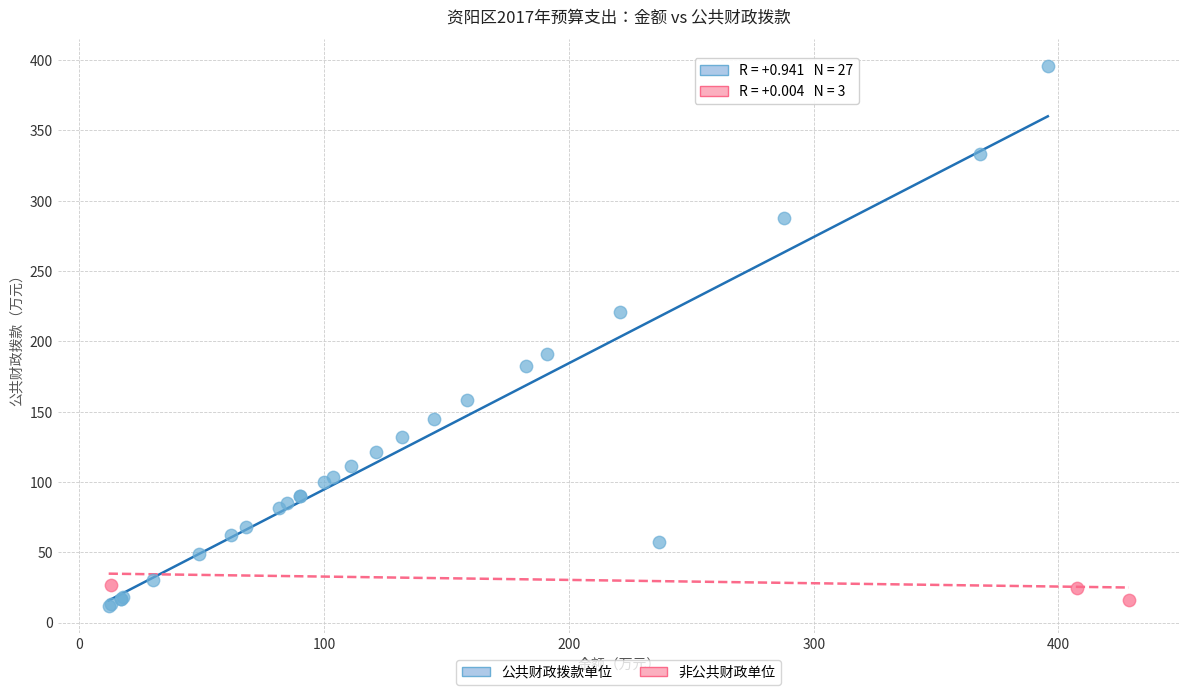

Which series has the widest spread of Y values?

公共财政拨款单位